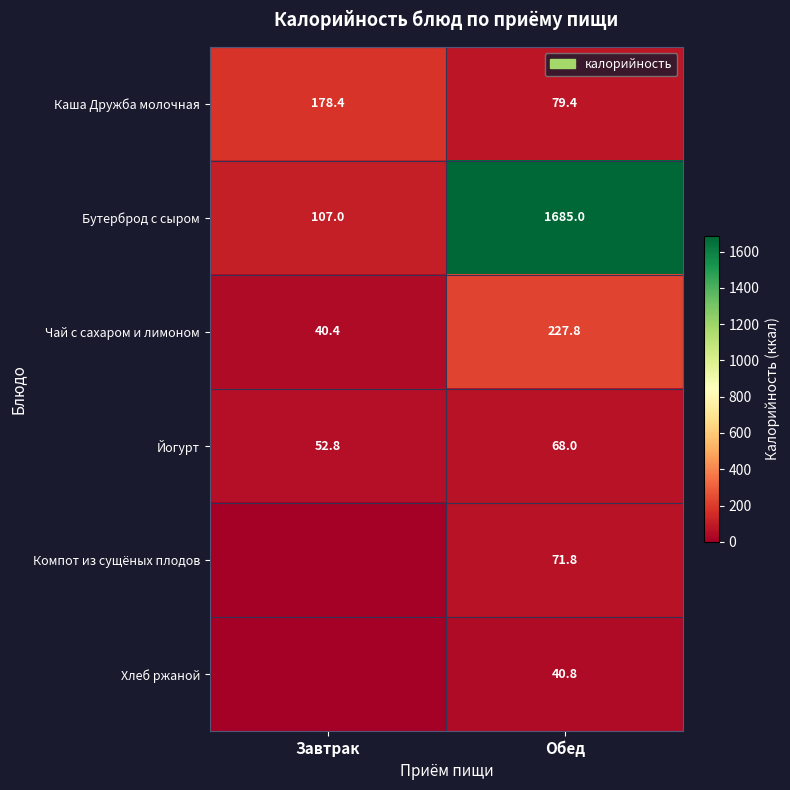

At Обед, list the series in order from smallest to largest.

Хлеб ржаной, Йогурт, Компот из сущёных плодов, Каша Дружба молочная, Чай с сахаром и лимоном, Бутерброд с сыром